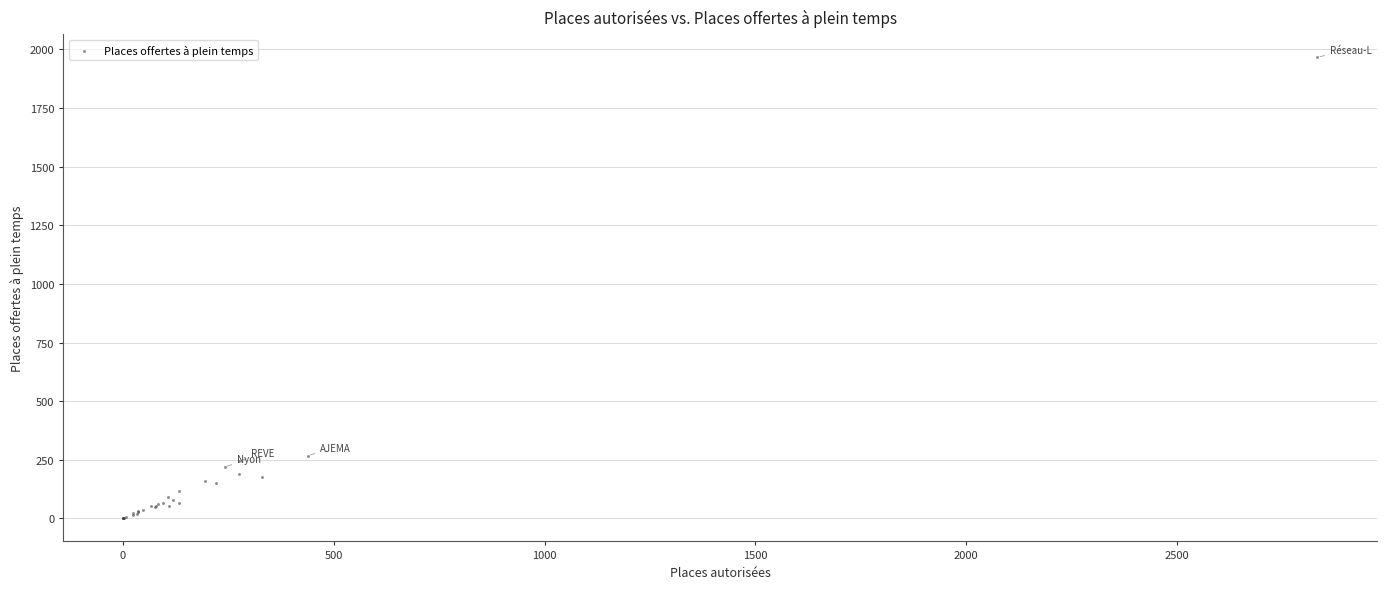

What Y value in the scatter plot is closest to 983?

267.7